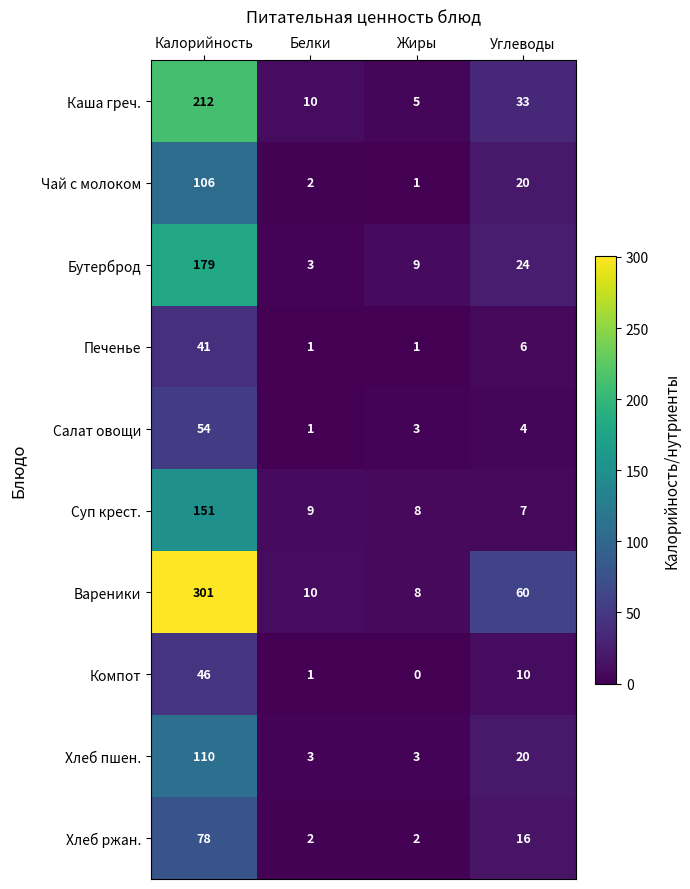

Where does the Каша греч. series first go above 33?

Калорийность